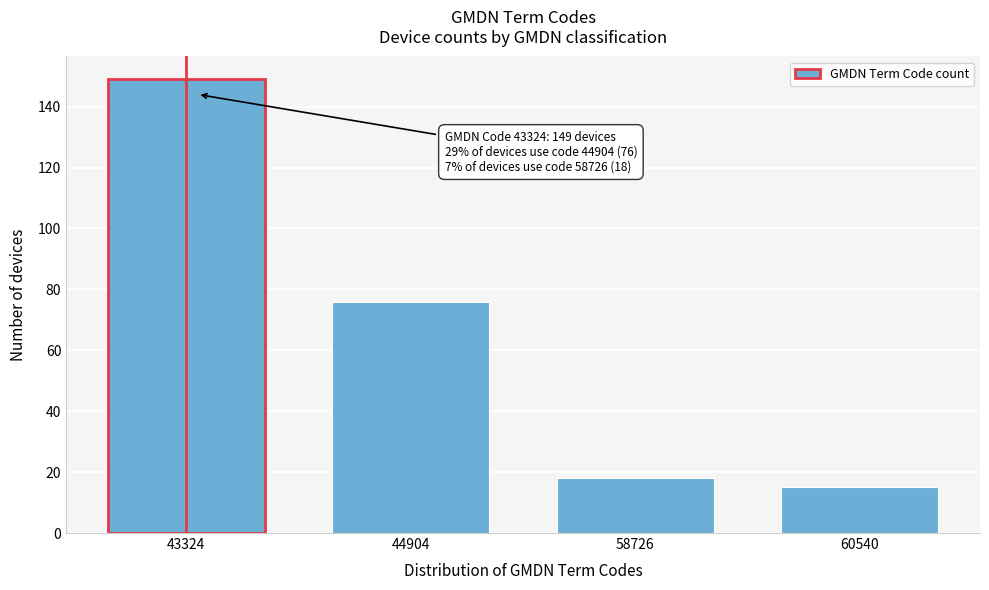

Reading left to right, transcribe all the data shown in this chart.

149	76	18	15